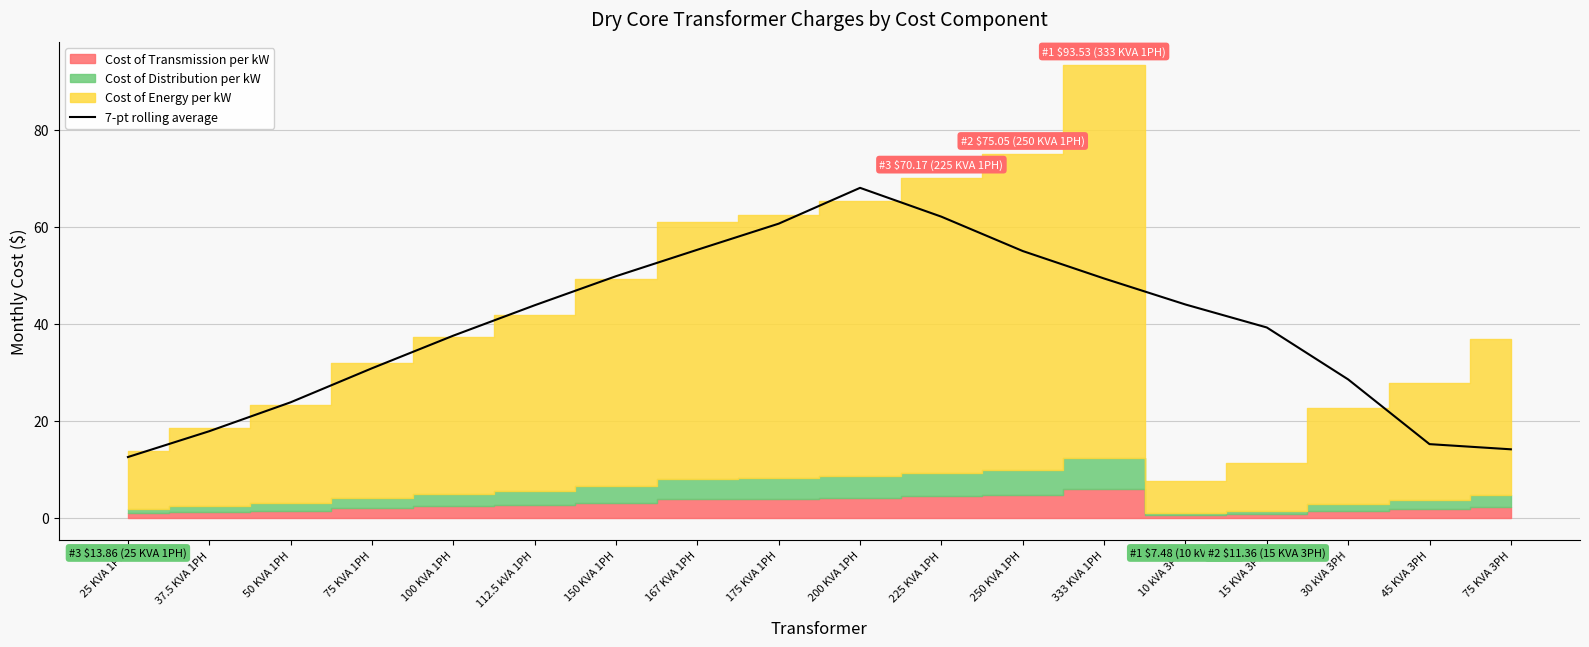

Reading left to right, extract all data points from this chart.

25 KVA 1PH=12.5	37.5 KVA 1PH=17.8	50 KVA 1PH=23.8	75 KVA 1PH=30.8	100 KVA 1PH=37.6	112.5 kVA 1PH=43.8	150 KVA 1PH=49.8	167 KVA 1PH=55.3	175 KVA 1PH=60.7	200 KVA 1PH=68.1	225 KVA 1PH=62.1	250 KVA 1PH=55.0	333 KVA 1PH=49.4	10 kVA 3PH=44.0	15 KVA 3PH=39.3	30 kVA 3PH=28.5	45 KVA 3PH=15.2	75 KVA 3PH=14.1